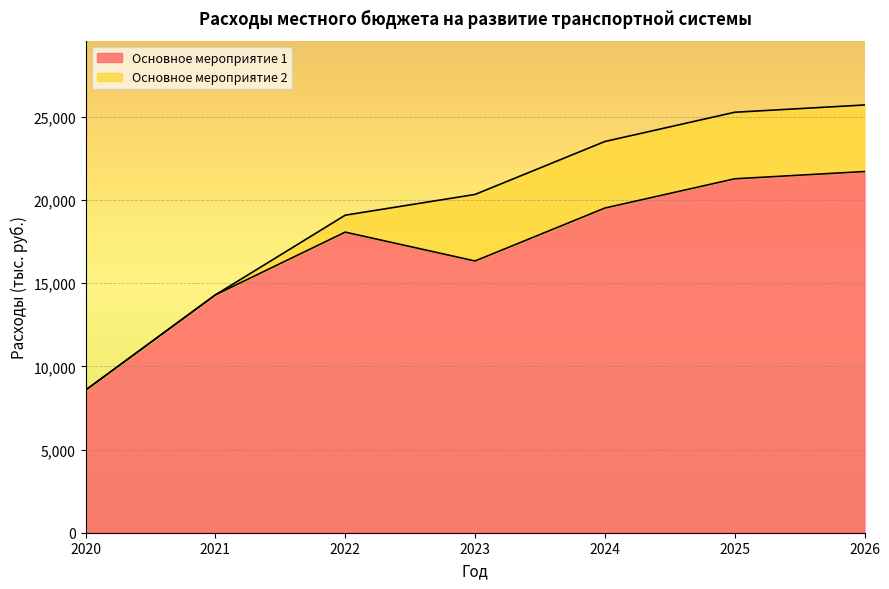

At which category does the data reach its first local peak?

2022